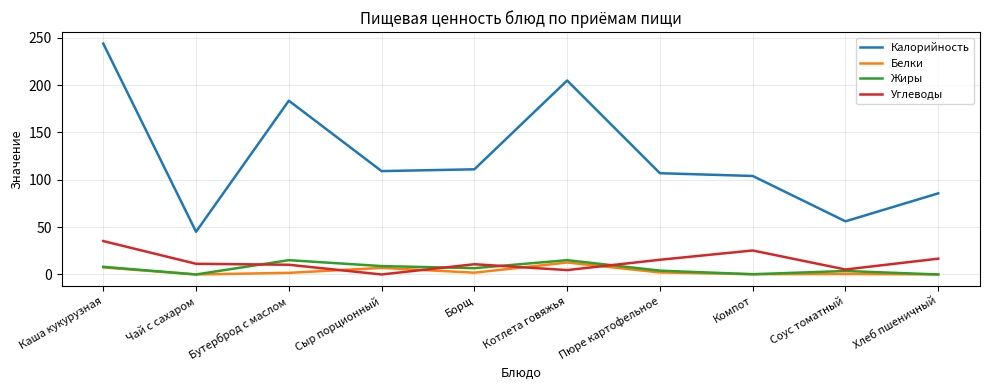

True or false: Углеводы and Калорийность cross at least once.

False